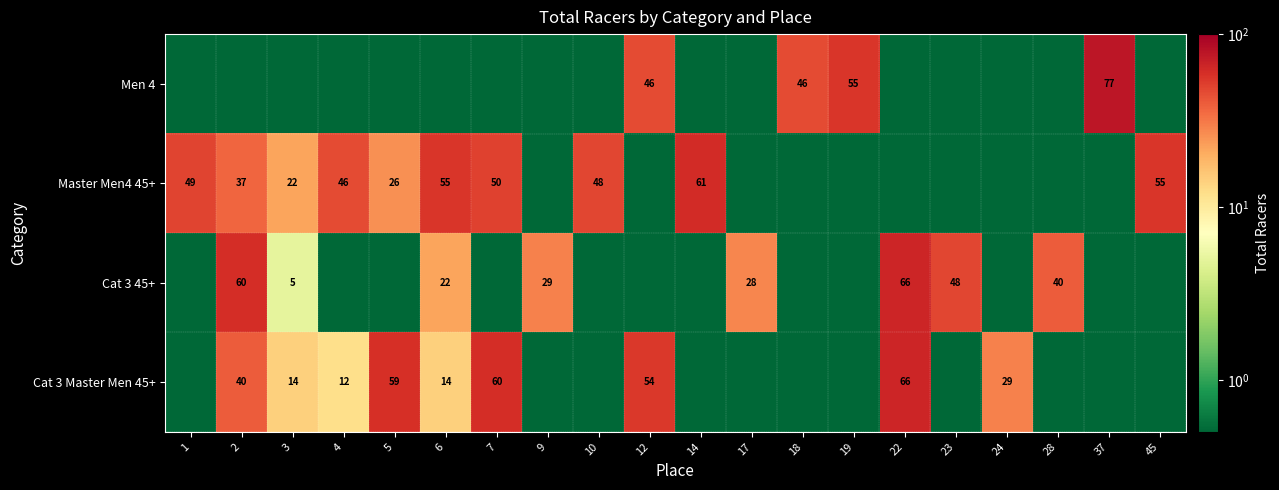

The value of Cat 3 Master Men 45+ at 2 is 19.0. True or false?

False